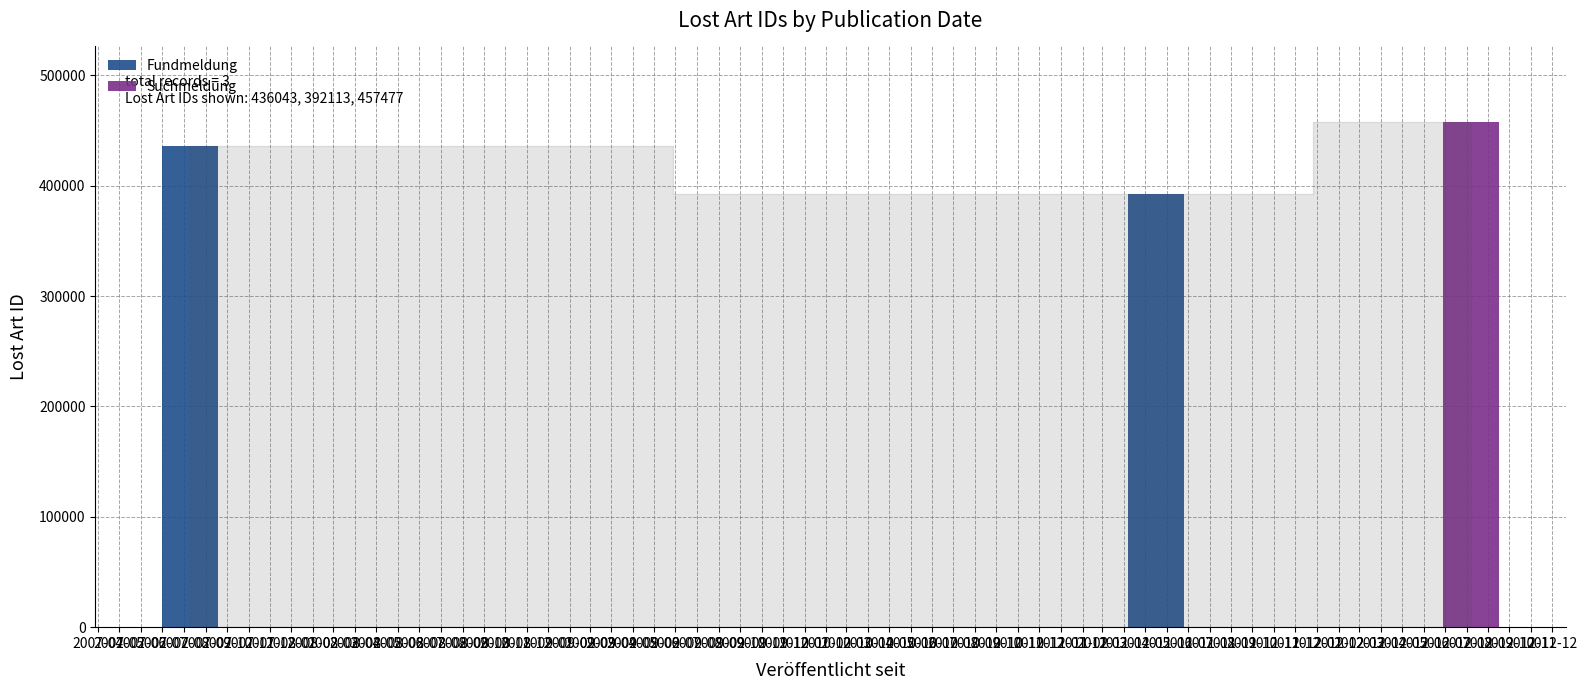

What is the change in value from 2007-04 to 2007-05?

-43930